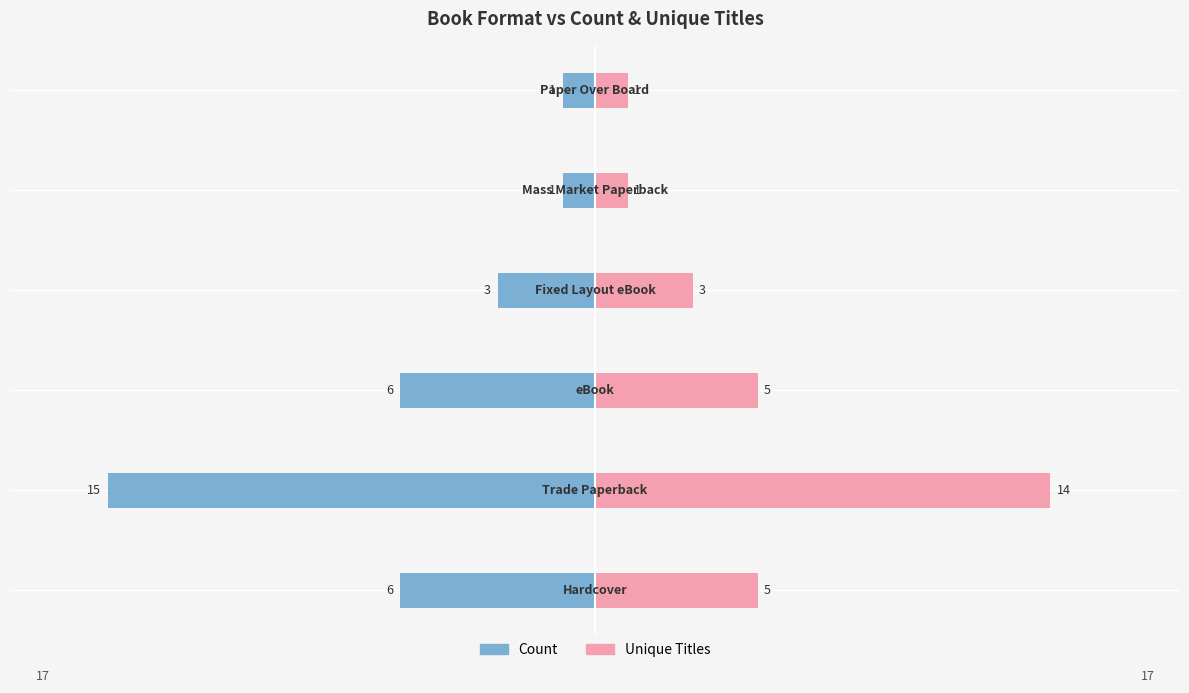

Reading right to left, extract all data points from this chart.

Count: 5=-1	0=-1	−5=-3	−10=-6	−15=-15	−20=-6
Unique Titles: 5=1	0=1	−5=3	−10=5	−15=14	−20=5